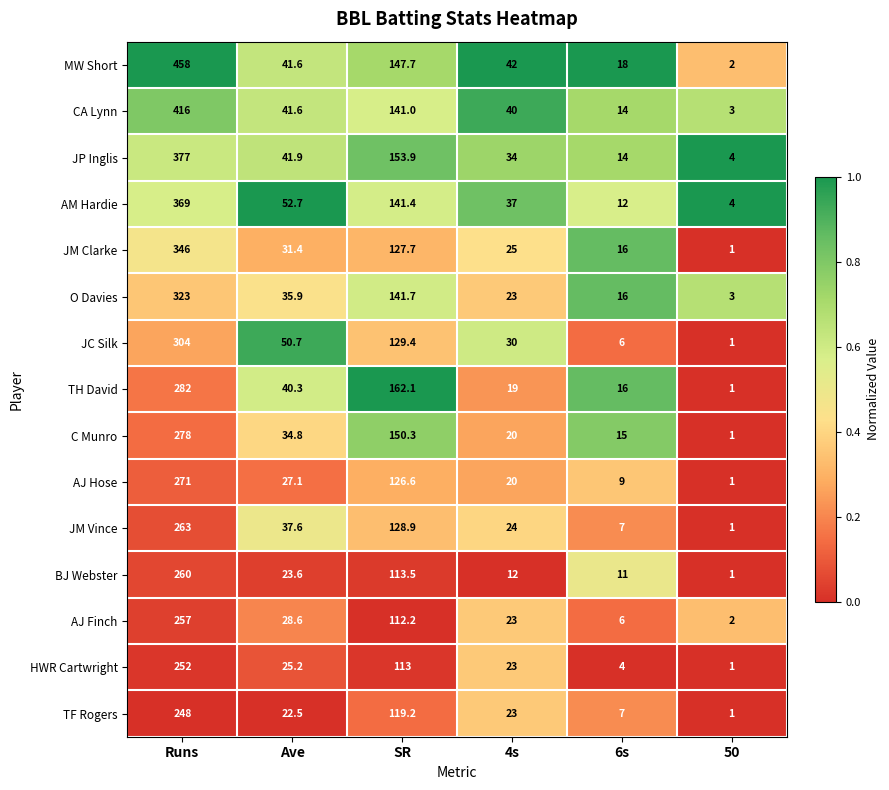

Count the number of data series in this chart.

15